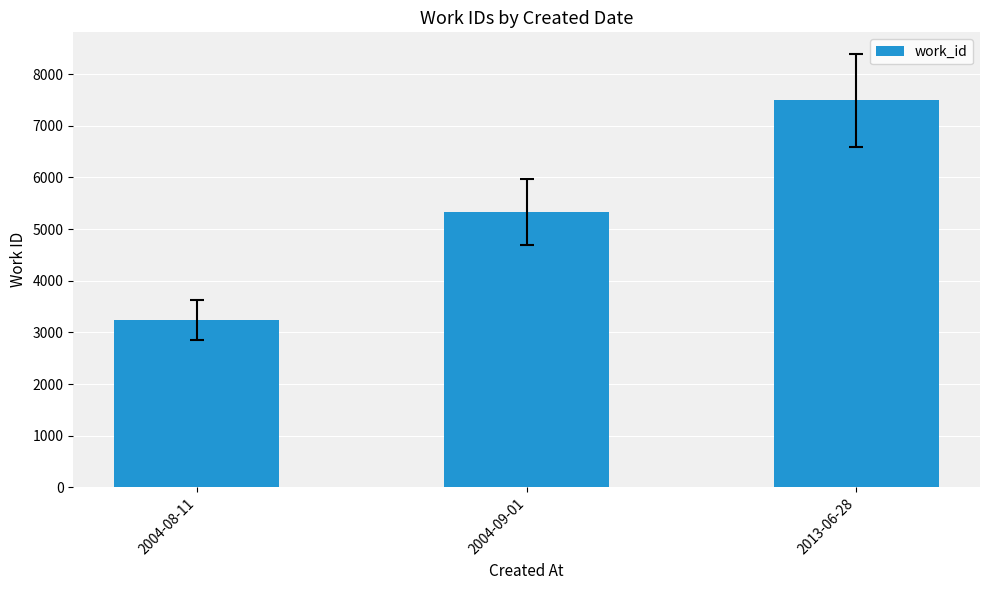

How many data points are less than 5331?

1